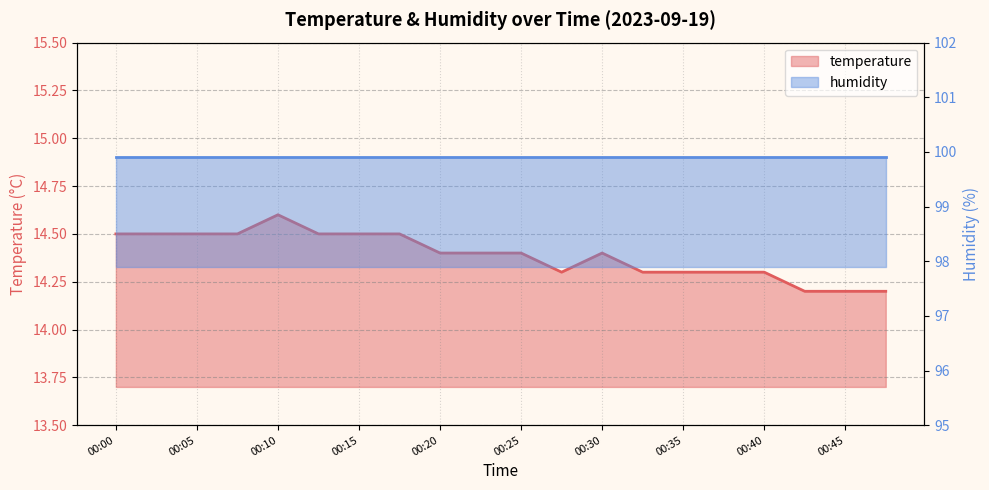

How many points are lower than both their immediate neighbors (excluding endpoints)?

1